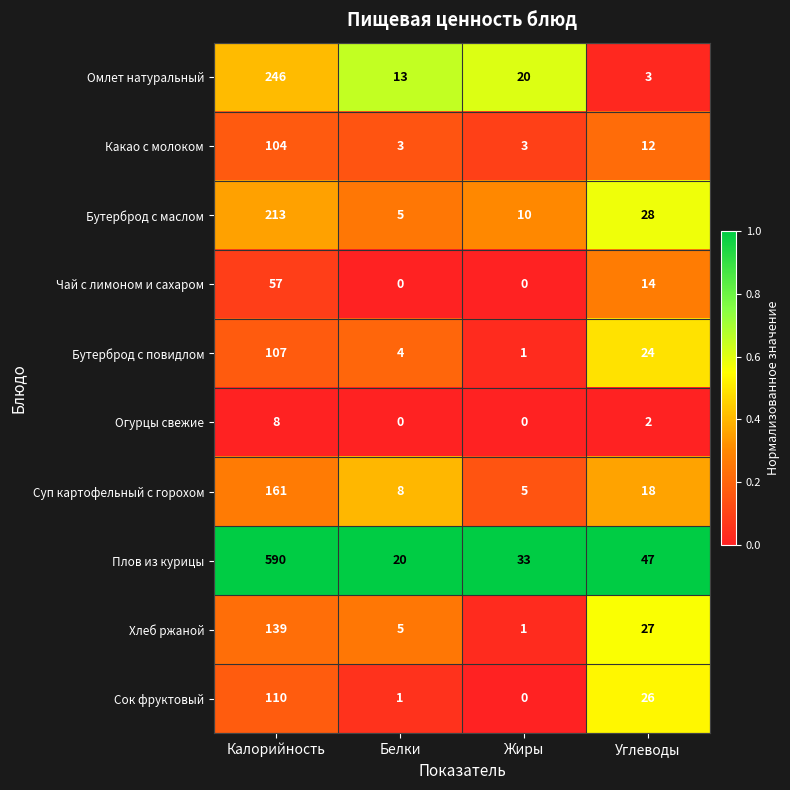

At which label does Суп картофельный с горохом reach its minimum?

Жиры